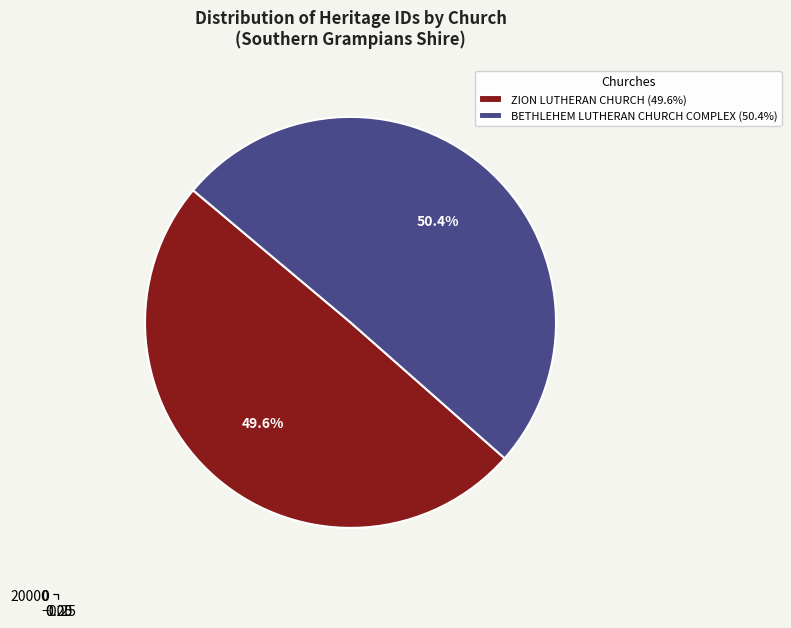

What is the ratio of the value at ZION LUTHERAN CHURCH to the value at BETHLEHEM LUTHERAN CHURCH COMPLEX?

1.0